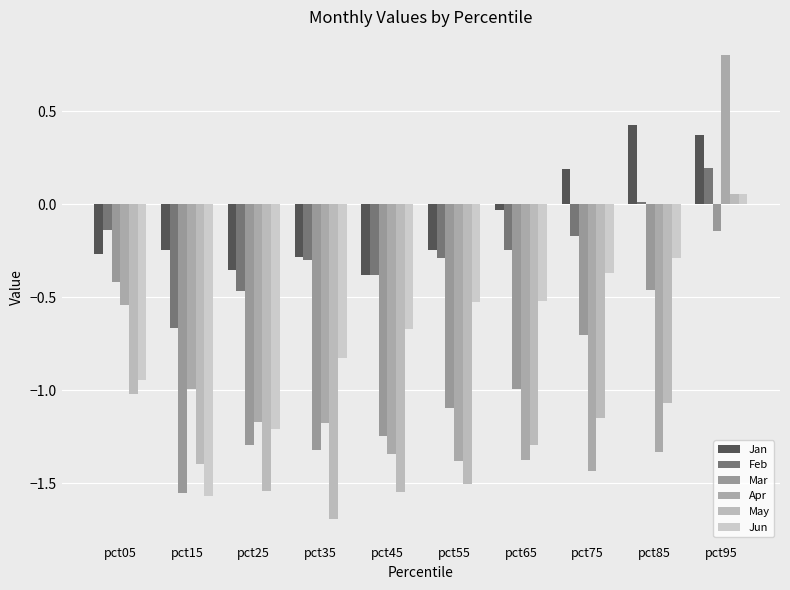

True or false: Jan has a value of -0.6 at pct25.

False